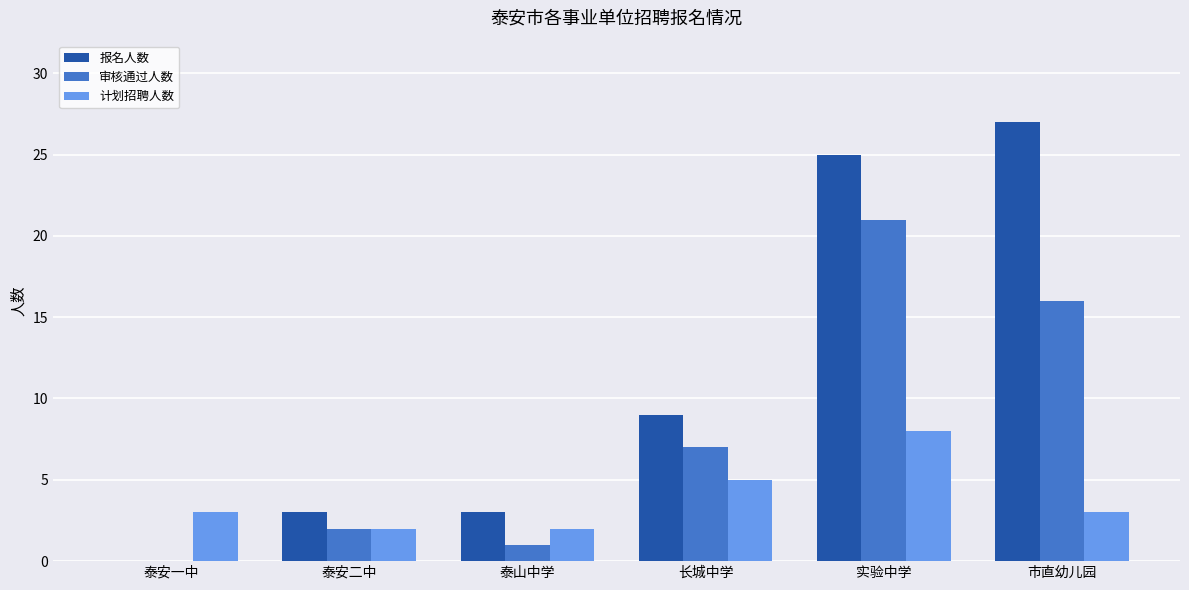

Reading left to right, extract all data points from this chart.

报名人数: 0	3	3	9	25	27
审核通过人数: 0	2	1	7	21	16
计划招聘人数: 3	2	2	5	8	3